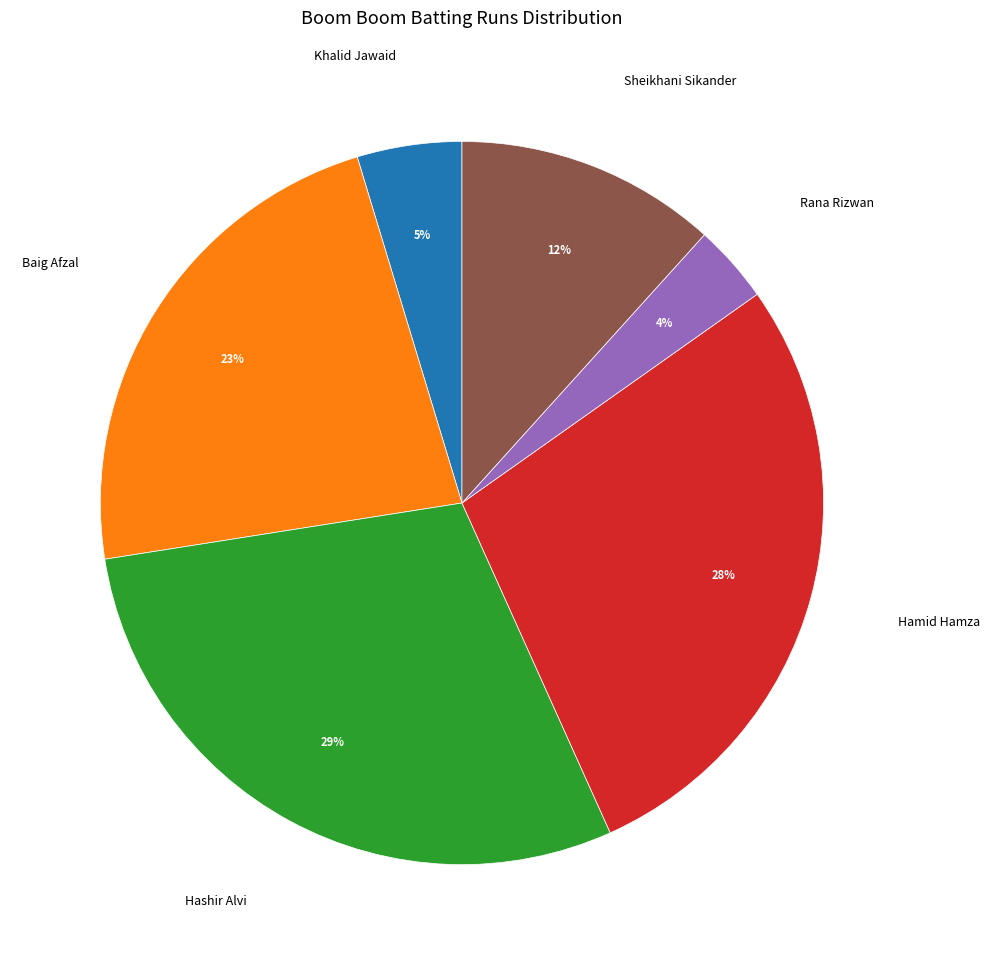

What is the largest slice in the pie chart?

Hashir Alvi